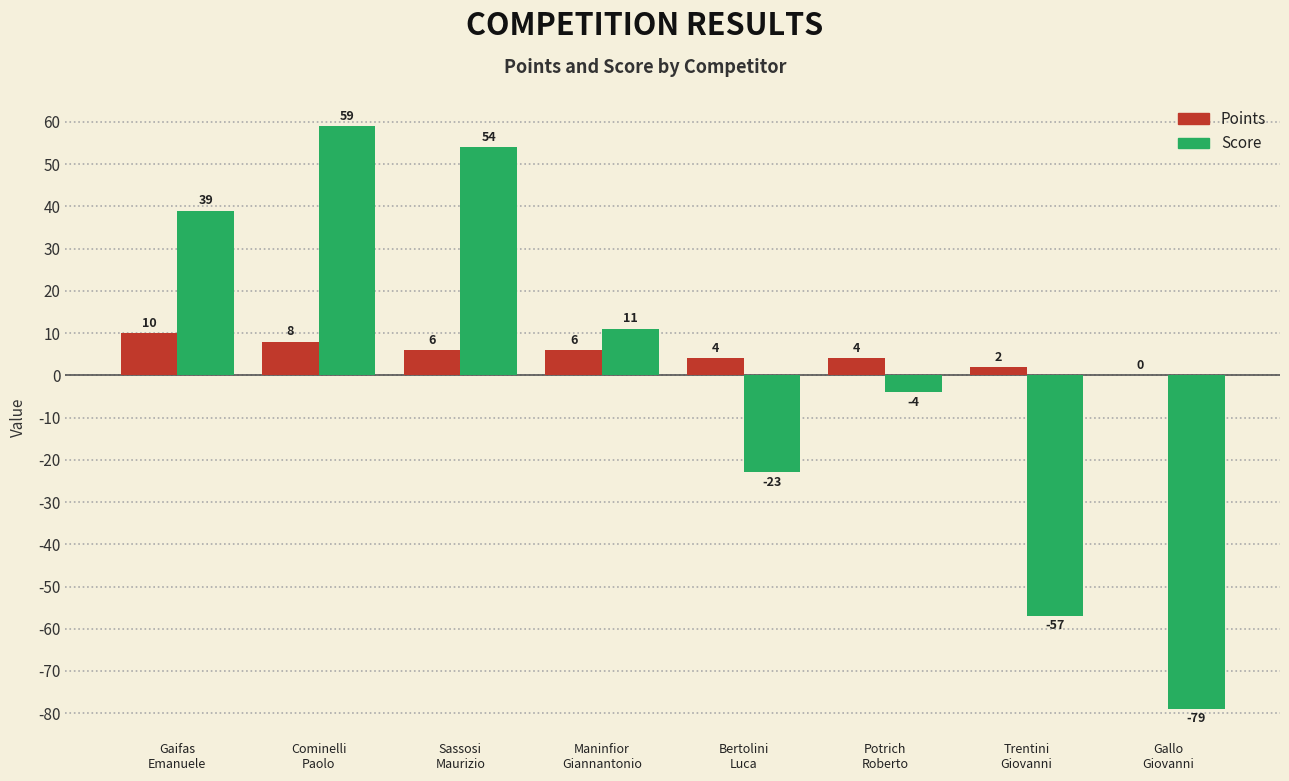

Which series has the largest total across all categories?

Points